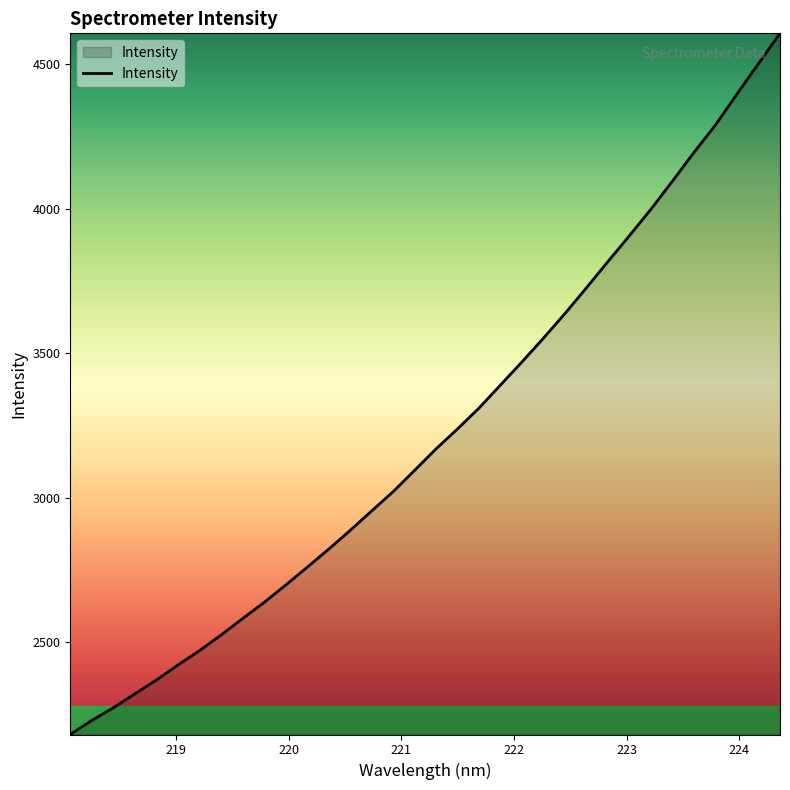

What is the maximum value shown in the chart?

4606.4